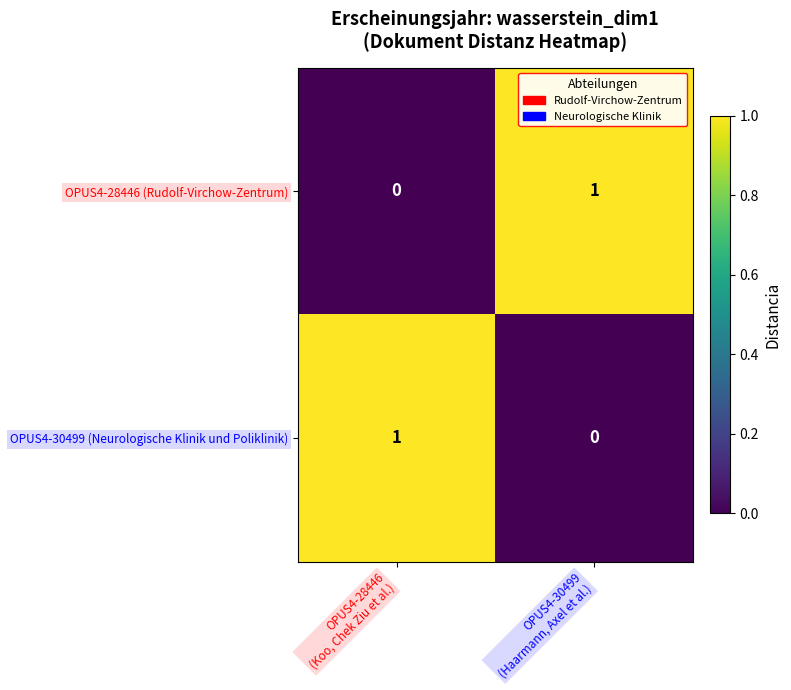

Reading left to right, what are all the values shown in this chart?

OPUS4-28446 (Rudolf-Virchow-Zentrum): 0	1
OPUS4-30499 (Neurologische Klinik und Poliklinik): 1	0